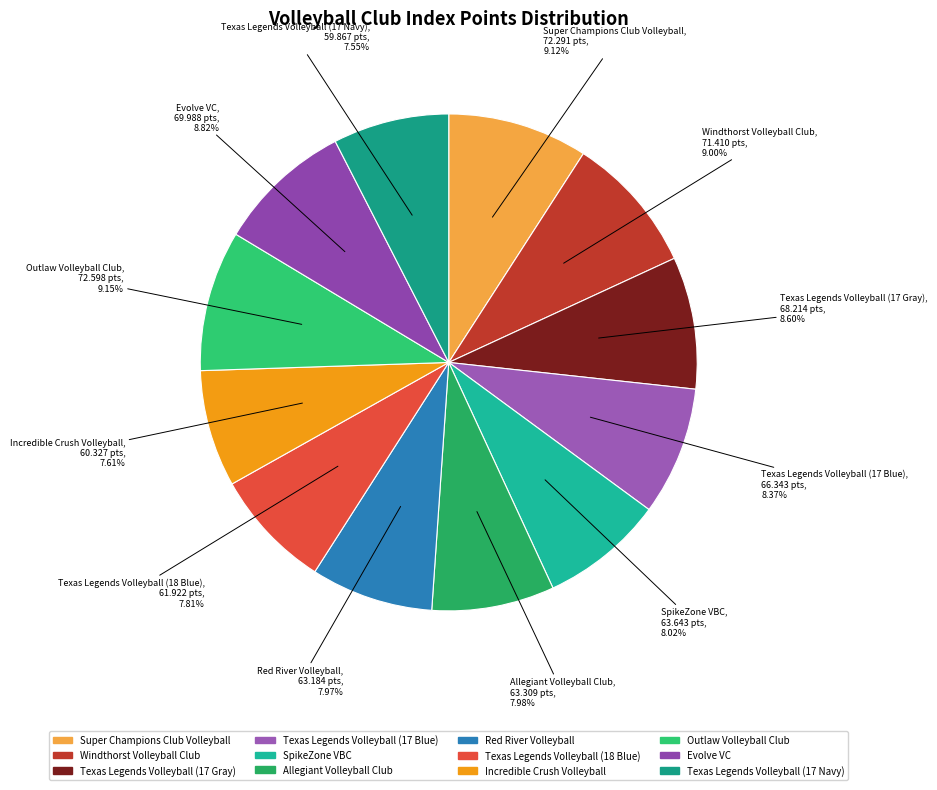

To the nearest percent, what portion does Super Champions Club Volleyball represent?

9%